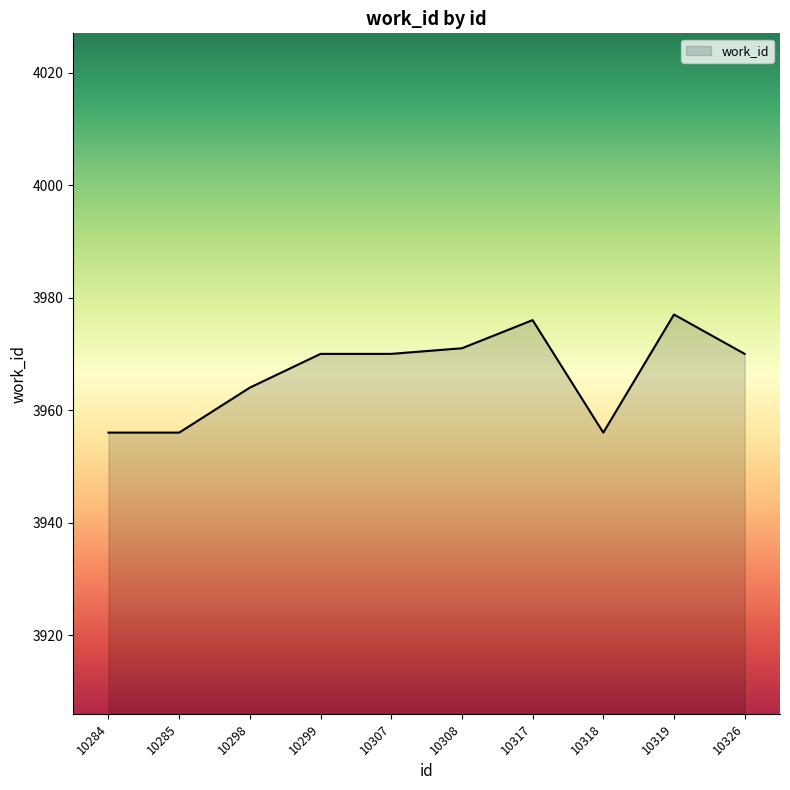

Reading right to left, what are all the values shown in this chart?

10326=3970	10319=3977	10318=3956	10317=3976	10308=3971	10307=3970	10299=3970	10298=3964	10285=3956	10284=3956